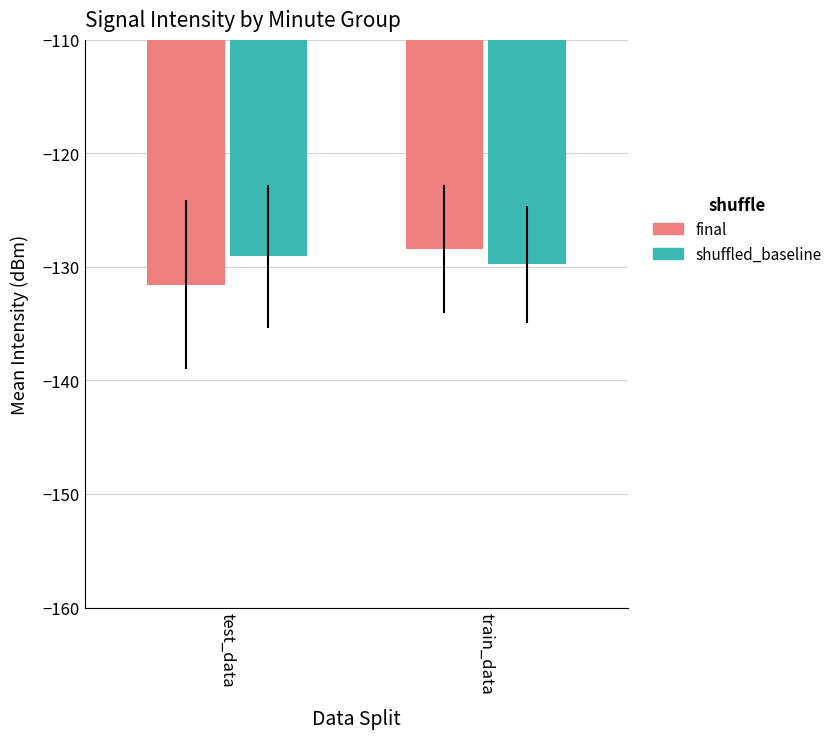

What is the difference between the final values at train_data and test_data?

3.1